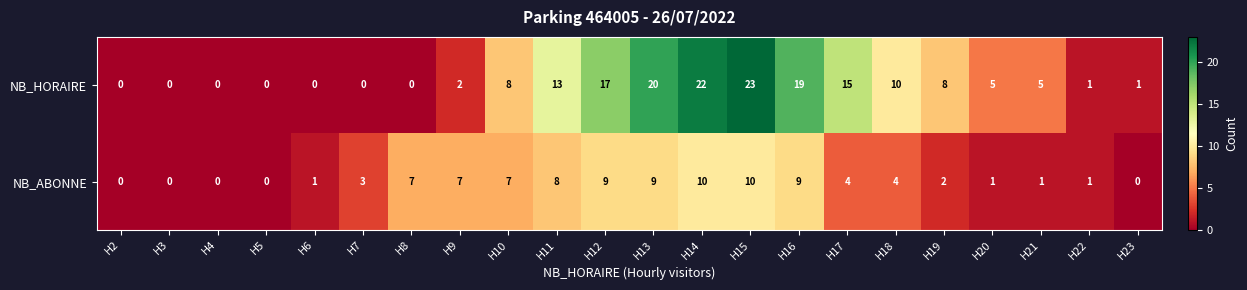

What is the difference between the maximum and minimum values in the NB_HORAIRE series?

23